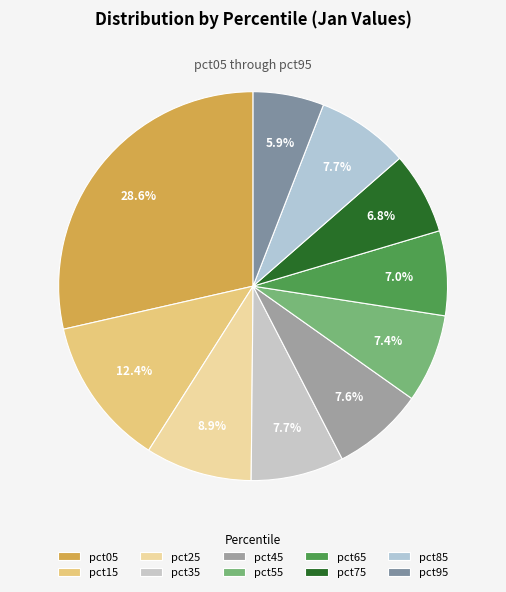

What is the total percentage of pct35 and pct05?

36.3%